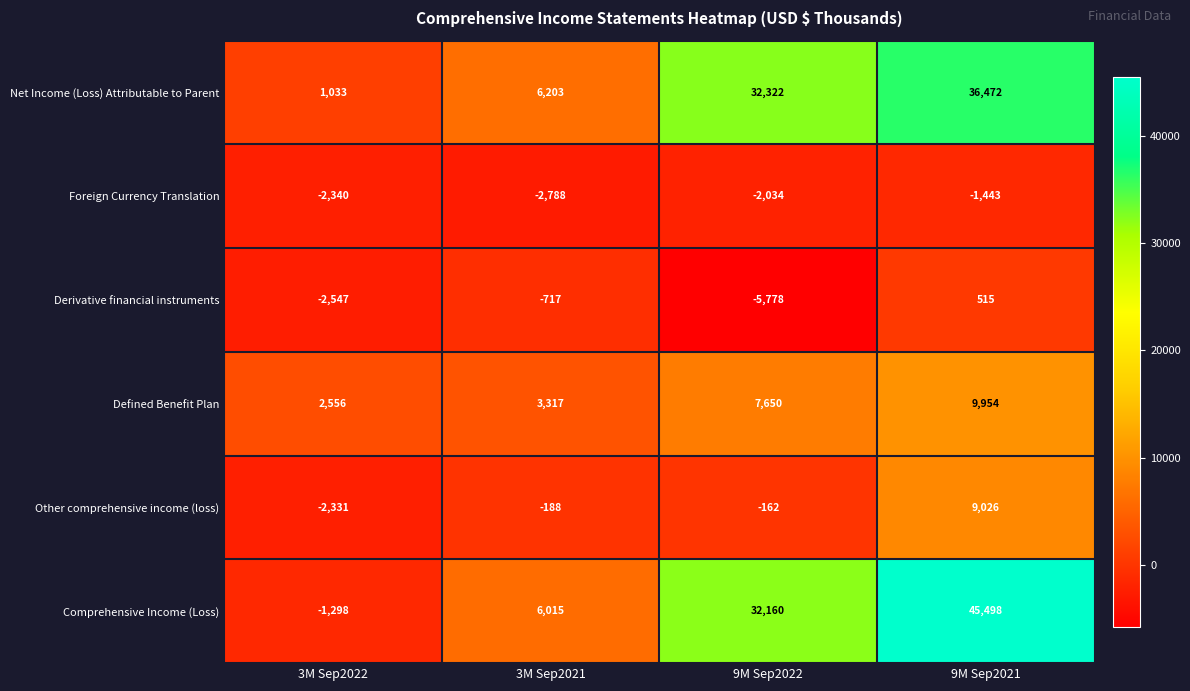

Which series changed the most between 3M Sep2022 and 3M Sep2021?

Comprehensive Income (Loss)